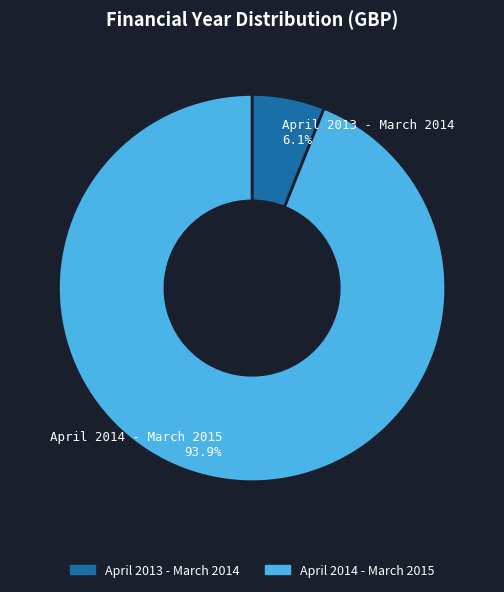

Which has a higher value, April 2013 - March 2014 or April 2014 - March 2015?

April 2014 - March 2015